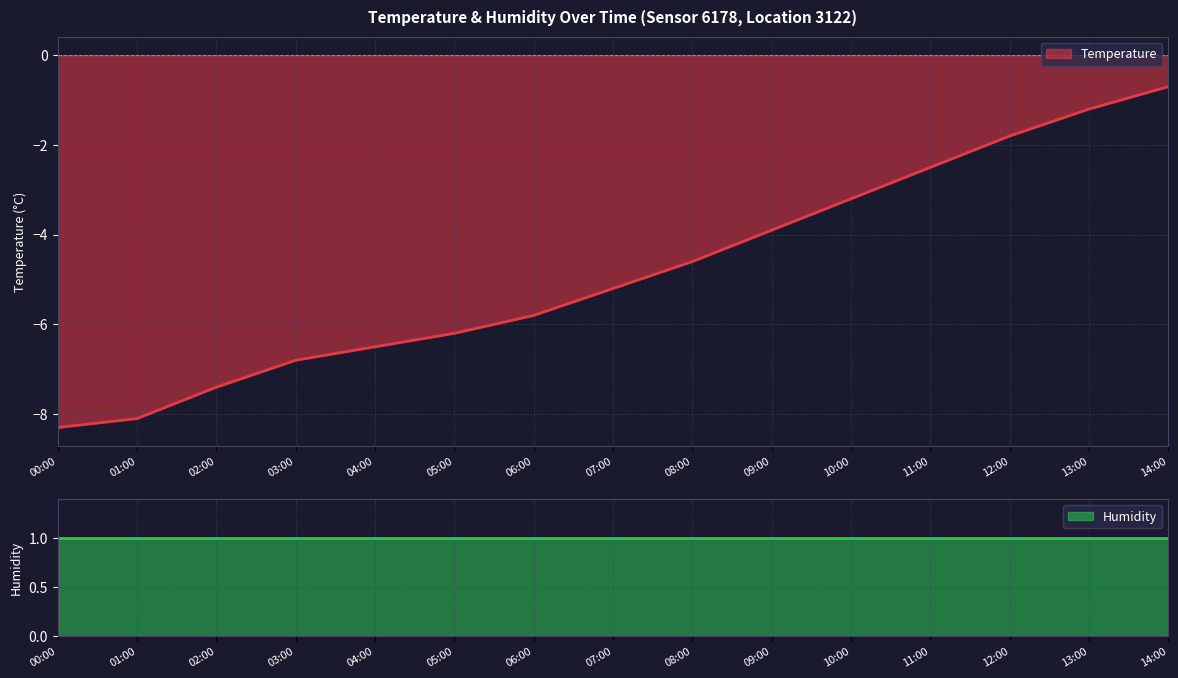

Which label corresponds to the largest value in the chart?

14:00